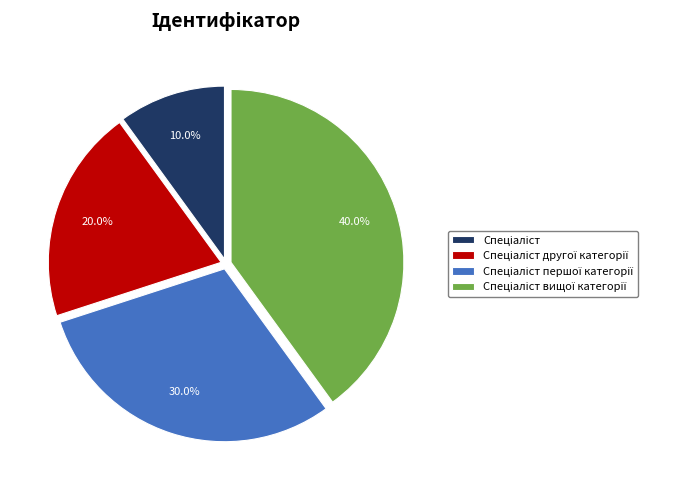

Is there any slice that represents more than half of the pie?

No